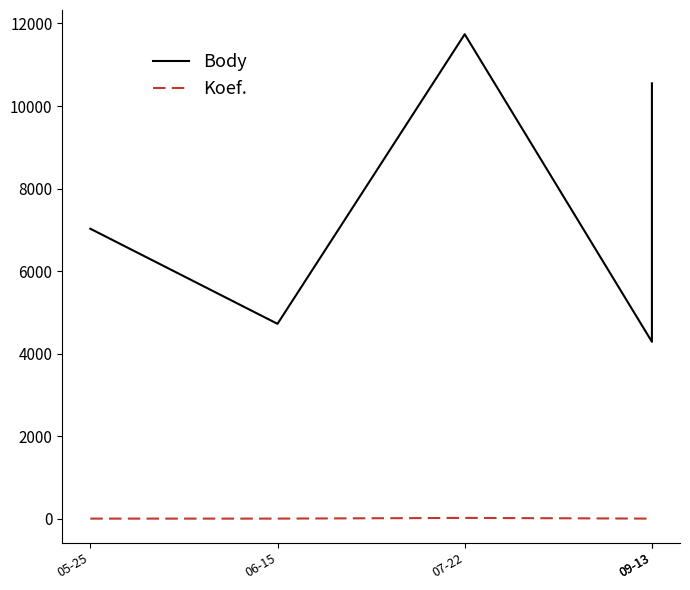

What is the maximum value shown in the chart?

11740